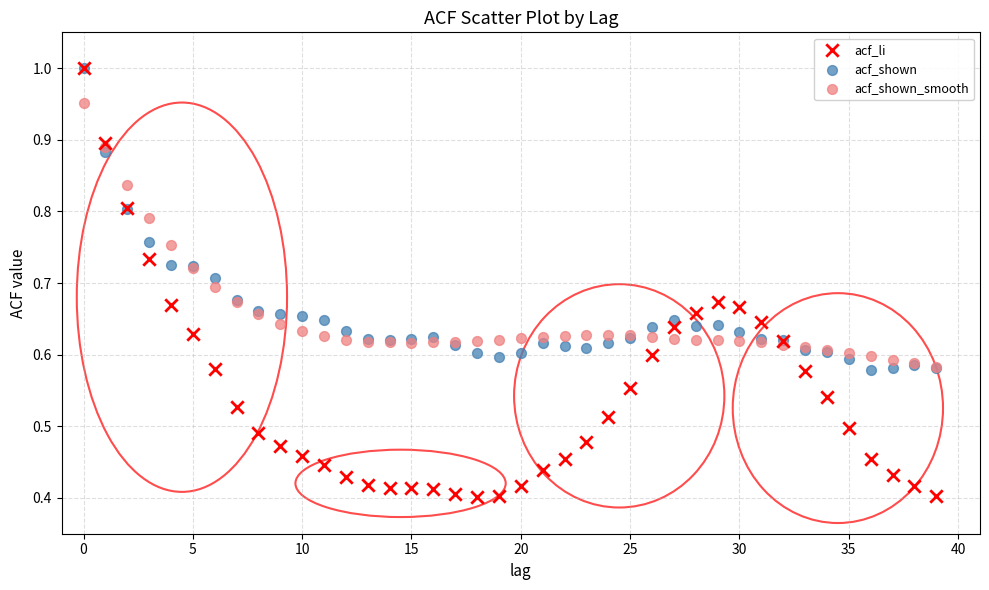

What are all the series names shown in the legend?

acf_li, acf_shown, acf_shown_smooth